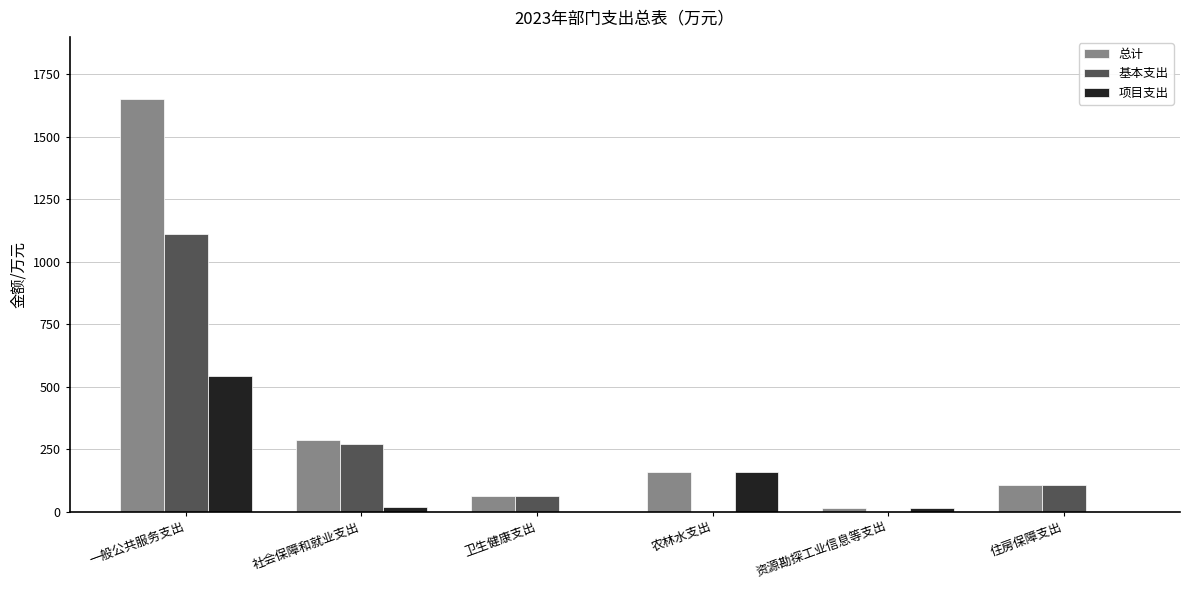

What is the total value across all series at 农林水支出?

316.0